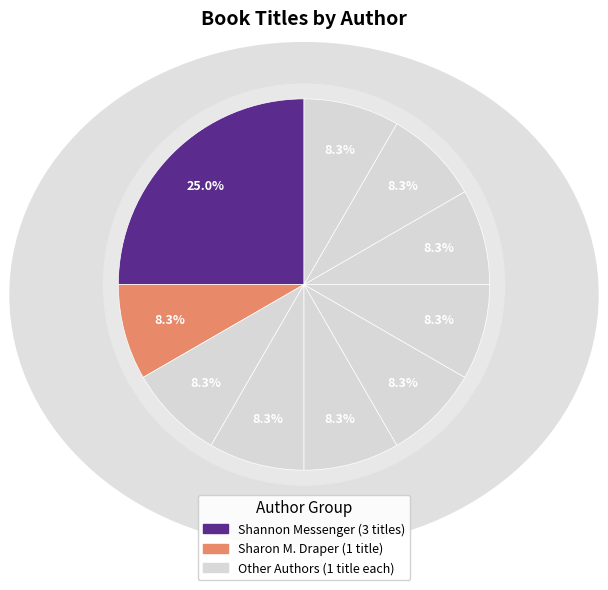

Is the sum of Rachel Renée Russell (49850702) and Shannon Messenger (400319412) greater than half?

No